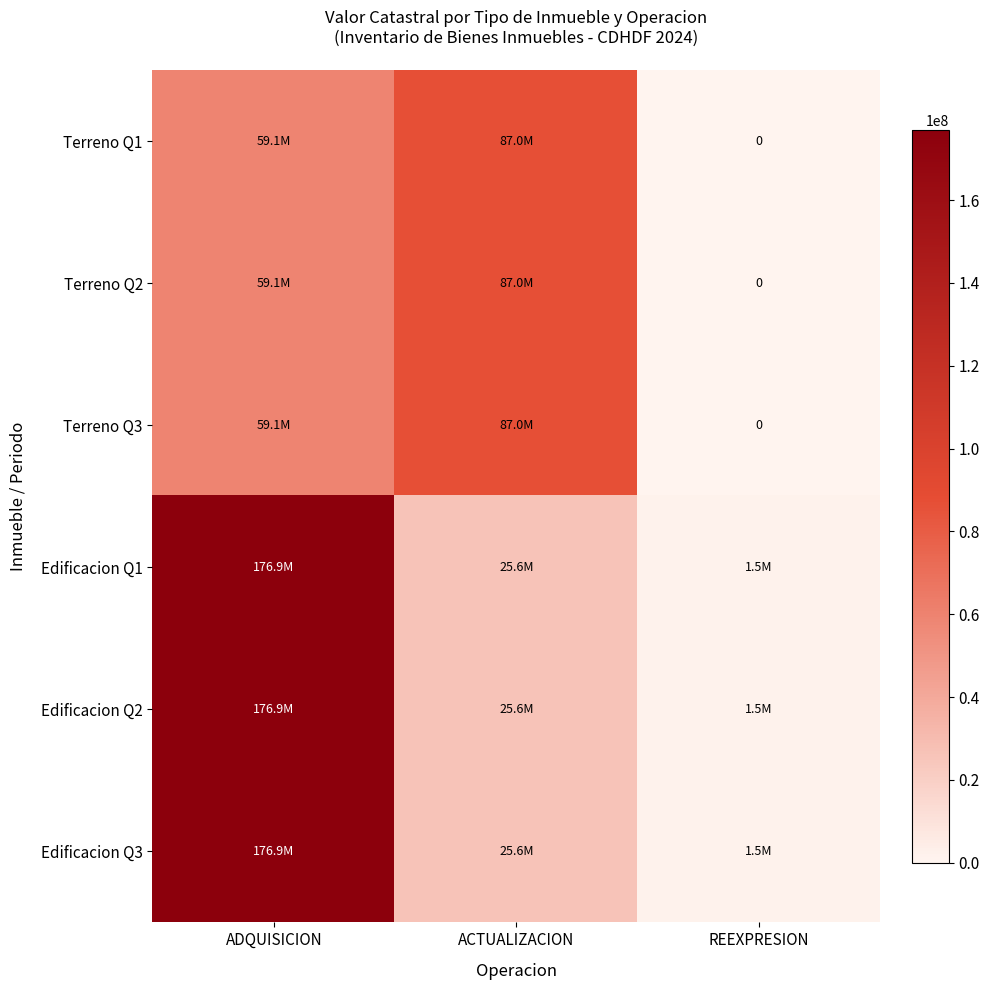

Between REEXPRESION and ADQUISICION, which is larger?

ADQUISICION